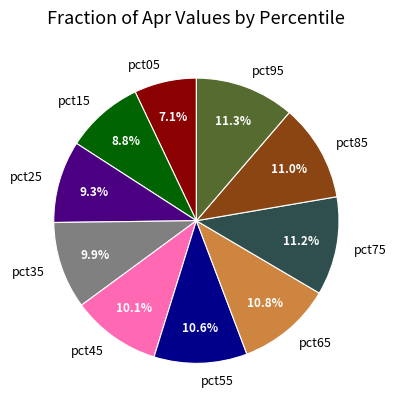

Approximately how many times larger is the value at pct65 compared to pct15?

1.2